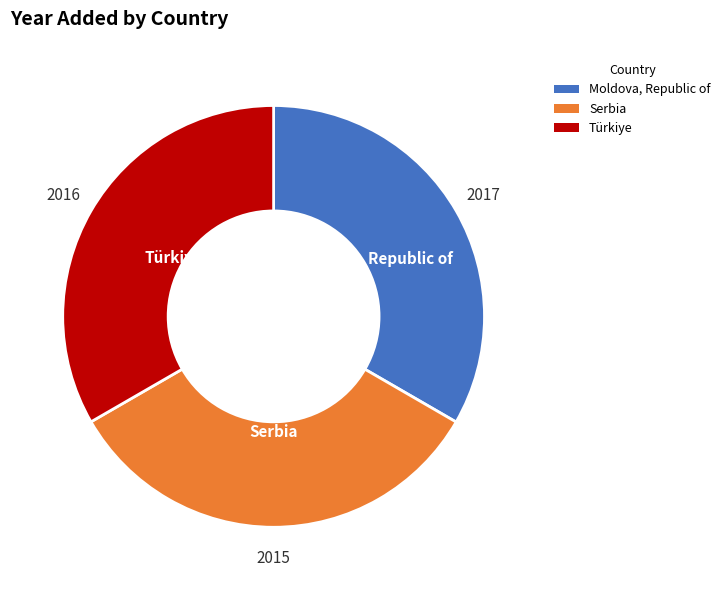

Does Moldova, Republic of represent more than half of the total?

No